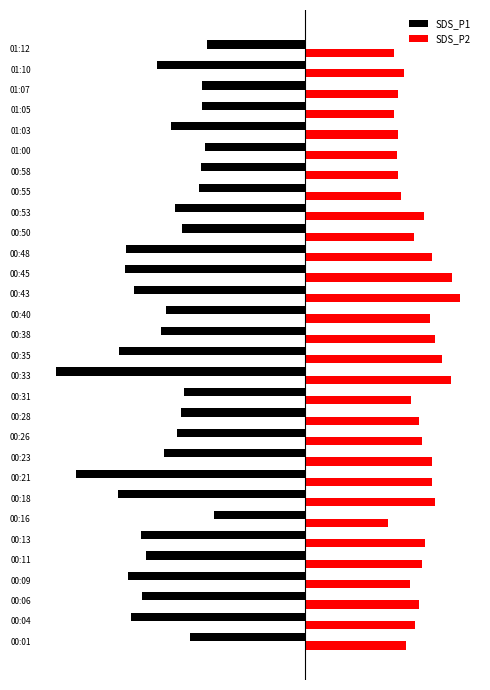

At which label does SDS_P2 reach its peak?

00:43